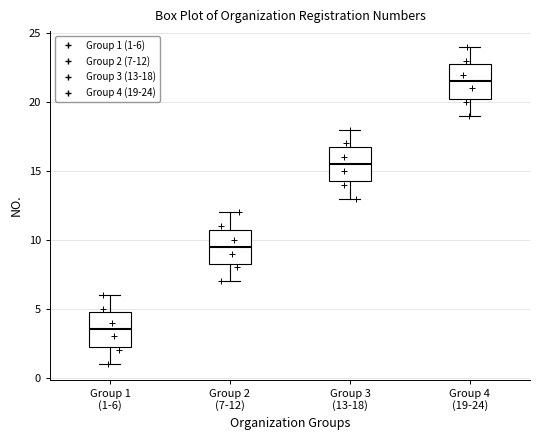

Where does the lower whisker of the box for Group 2 (7-12) end on the y-axis? The values are not printed on the chart, so give them approximately, as read against the axis.

7.0